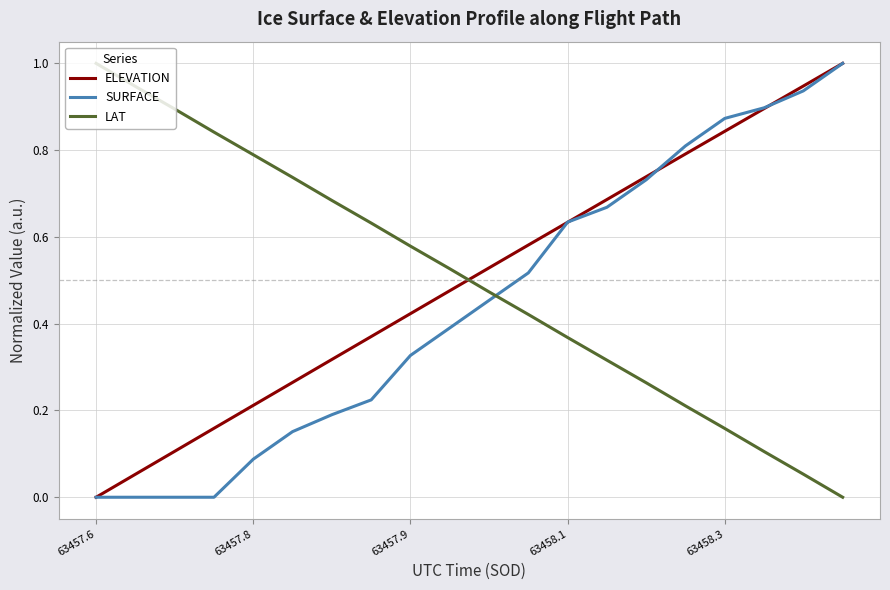

Which series ends up on top after the final intersection of LAT and ELEVATION?

ELEVATION